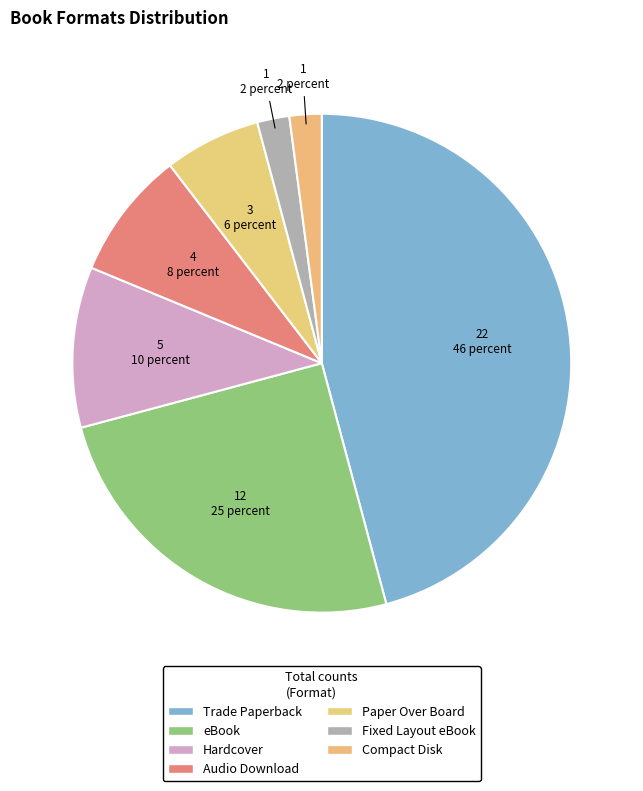

To the nearest percent, what portion does eBook represent?

25%